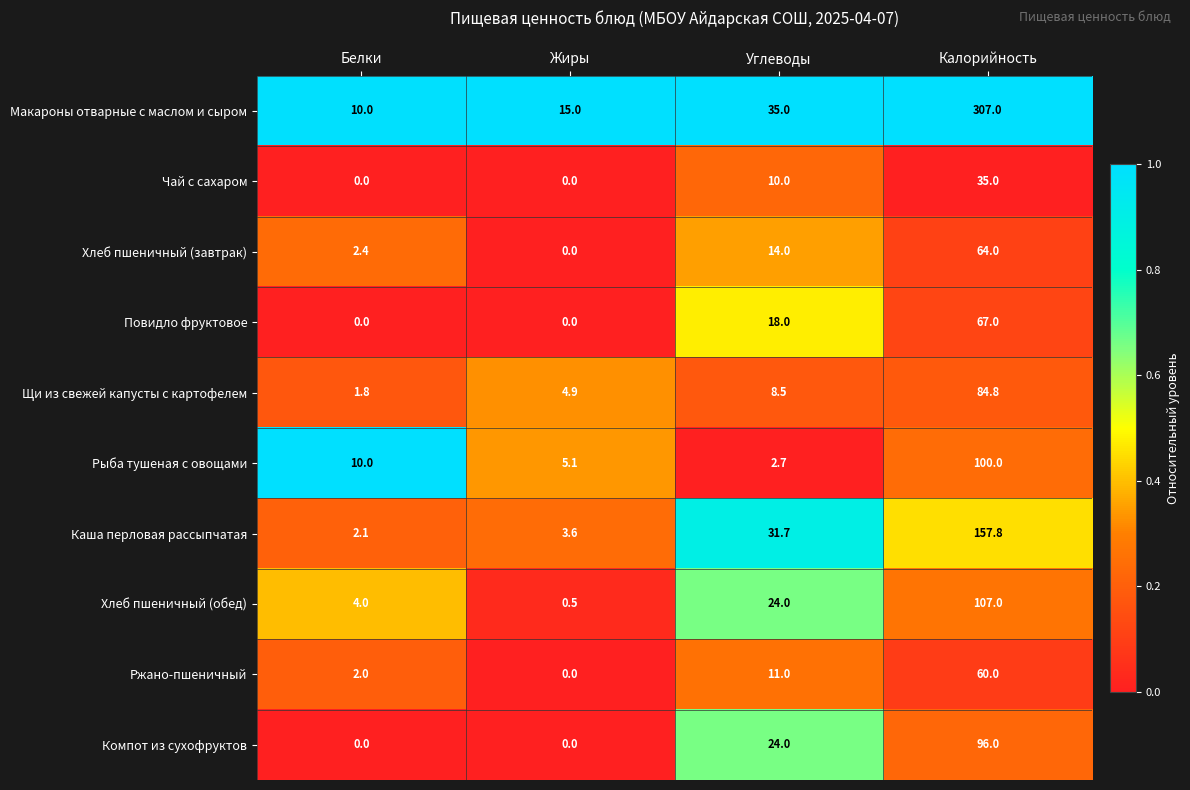

Which category has the highest value in the Хлеб пшеничный (завтрак) series?

Калорийность